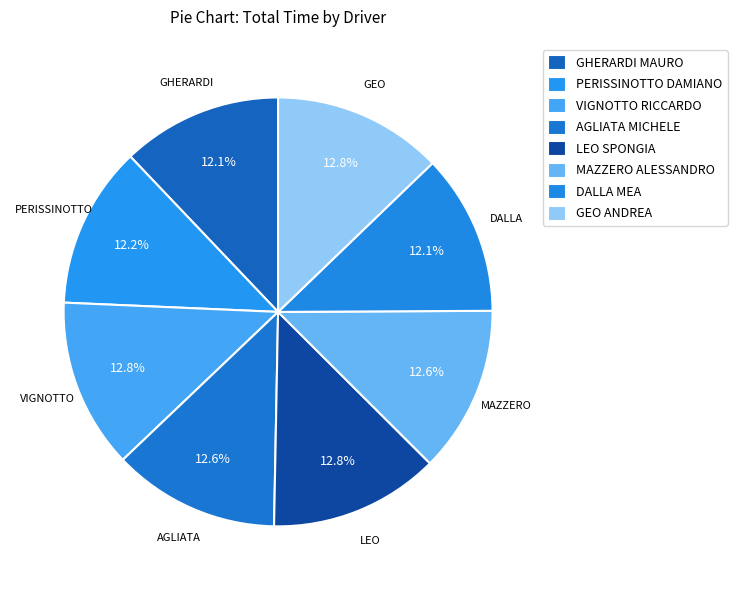

How many segments does this pie chart have?

8